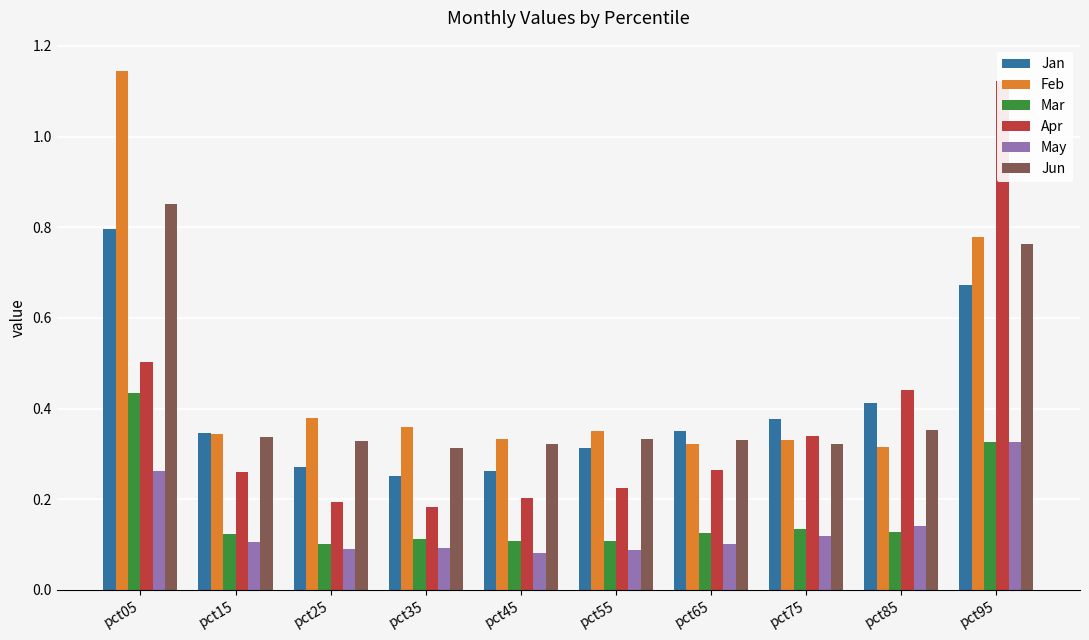

Which category has the highest value in the Feb series?

pct05